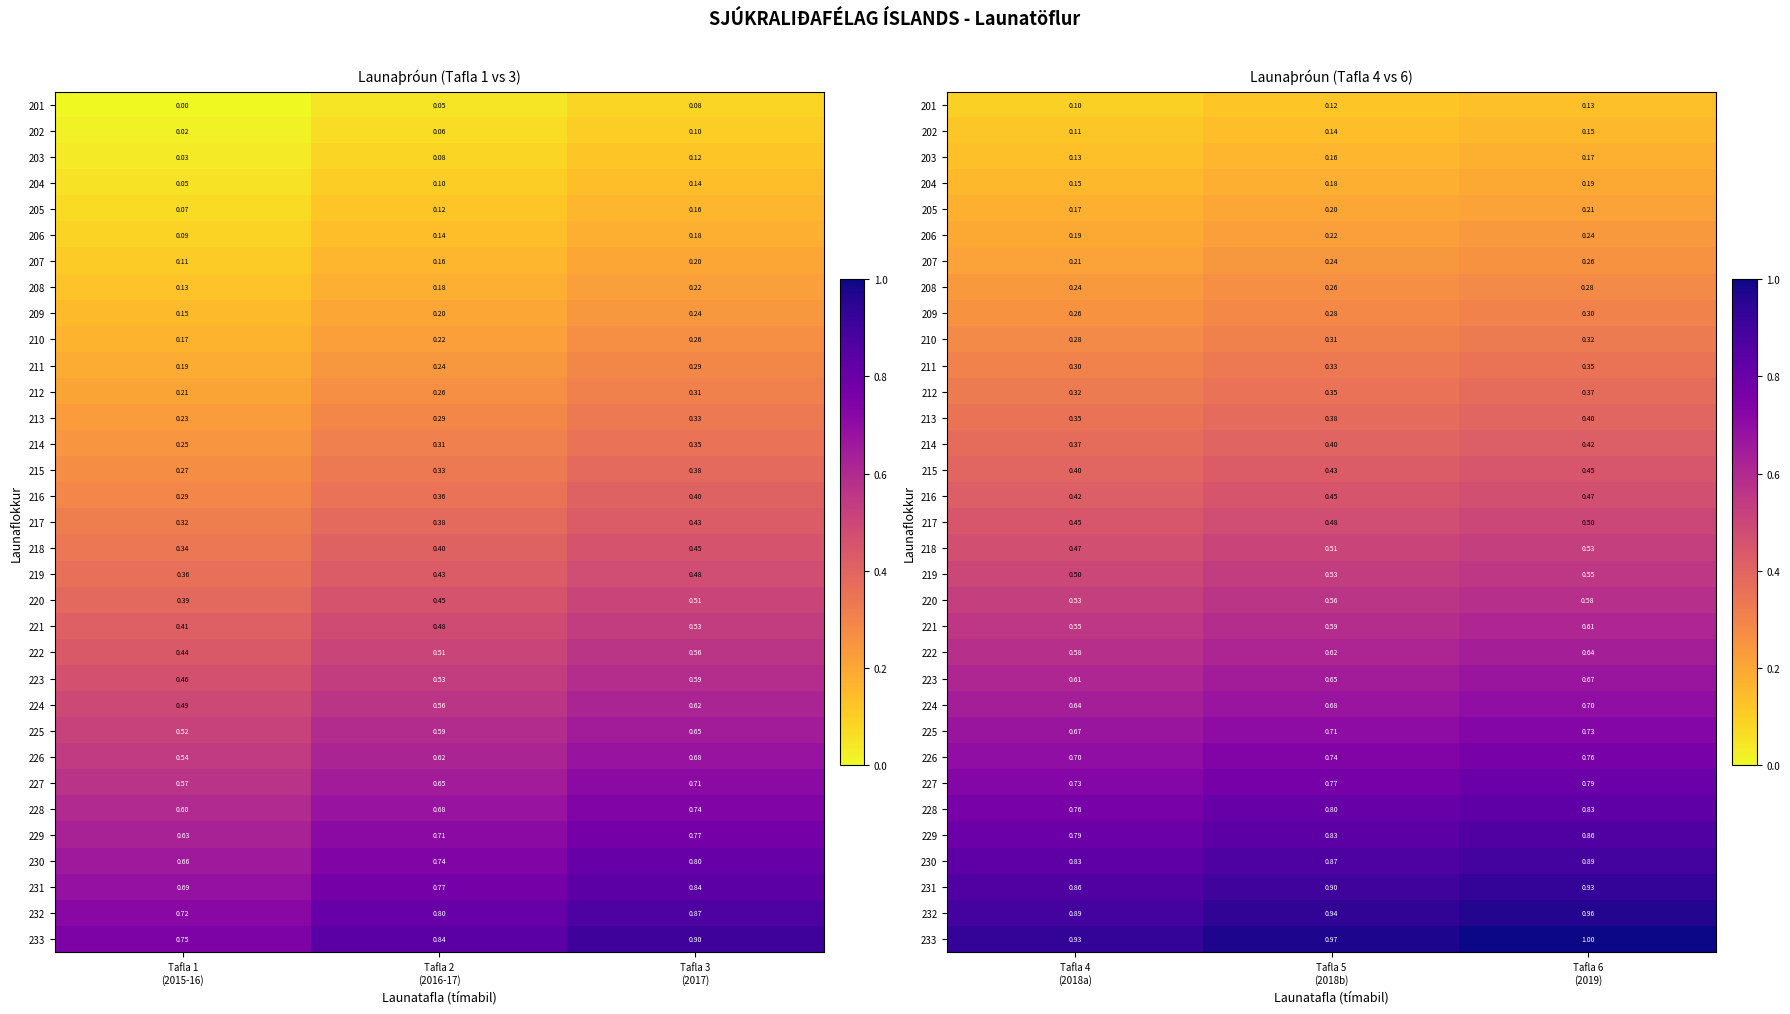

At how many categories does at least one series exceed 0?

3